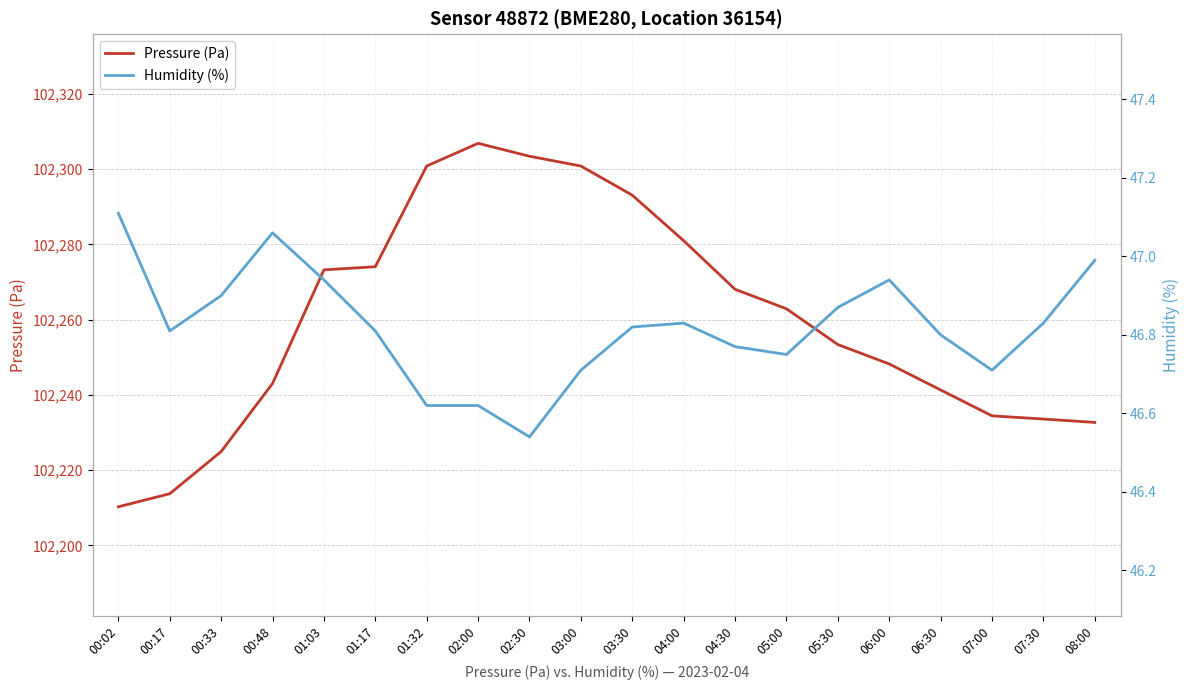

At how many categories does at least one series exceed 60719?

20